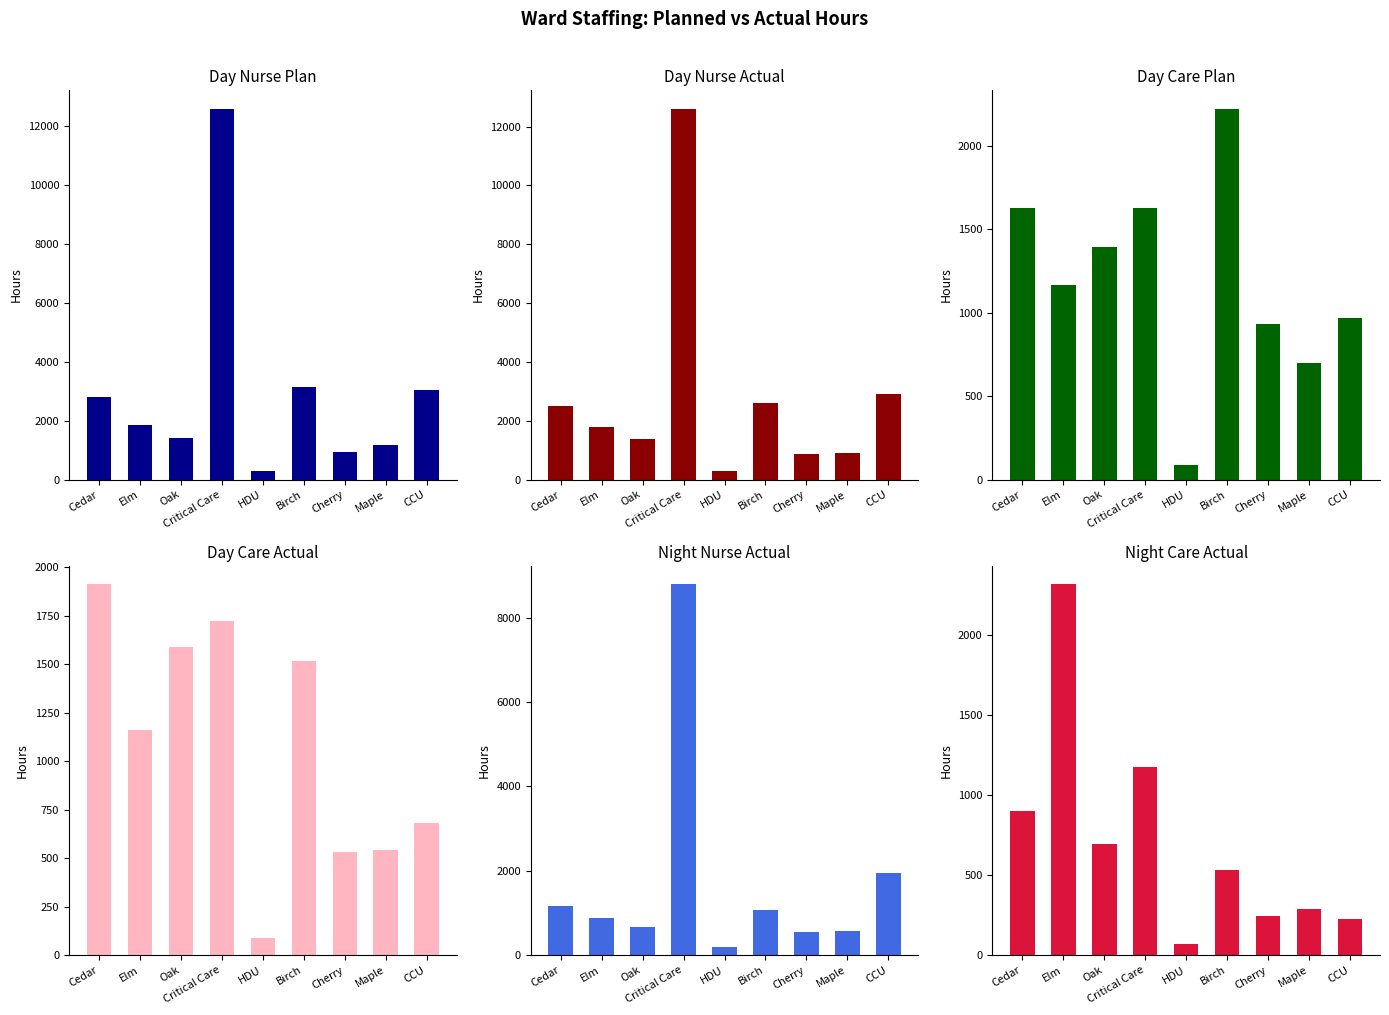

Which category has the lowest value in the Day Care Actual:N series?

HDU